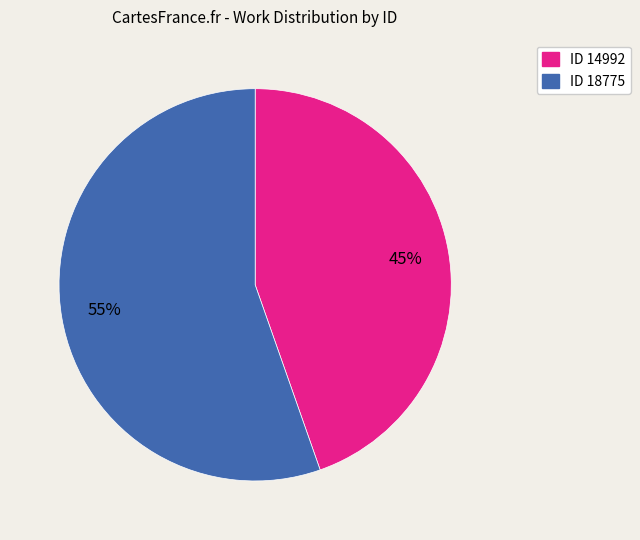

To the nearest percent, what is the average slice percentage?

50%